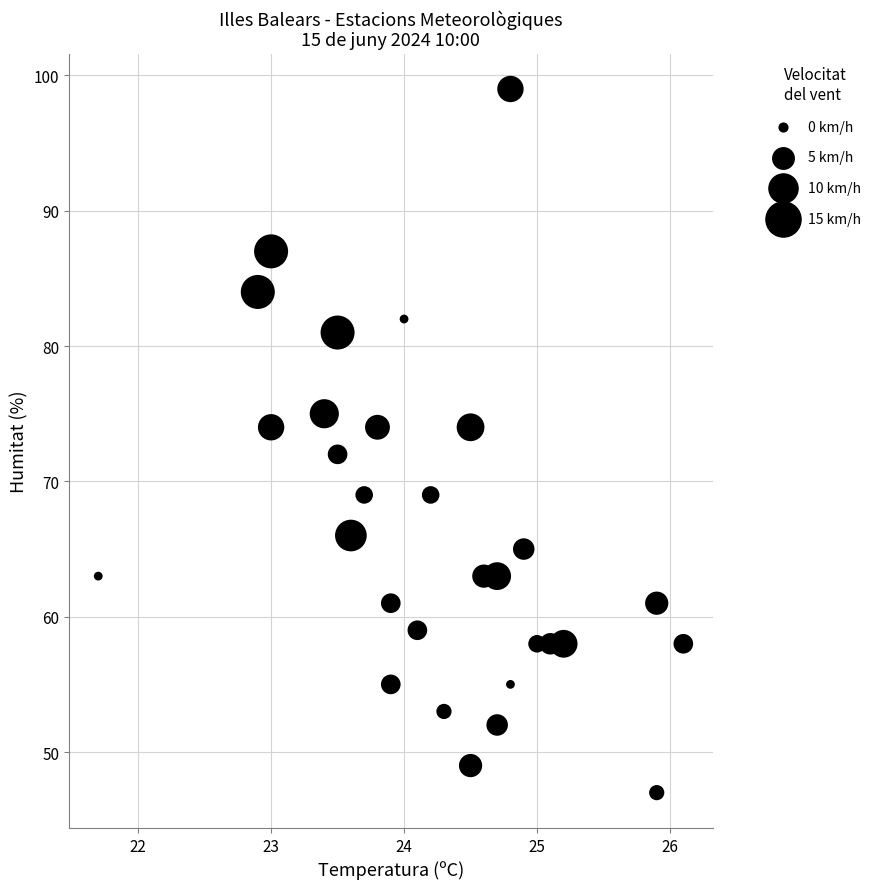

What is the range of Y values (max minus min)?

52